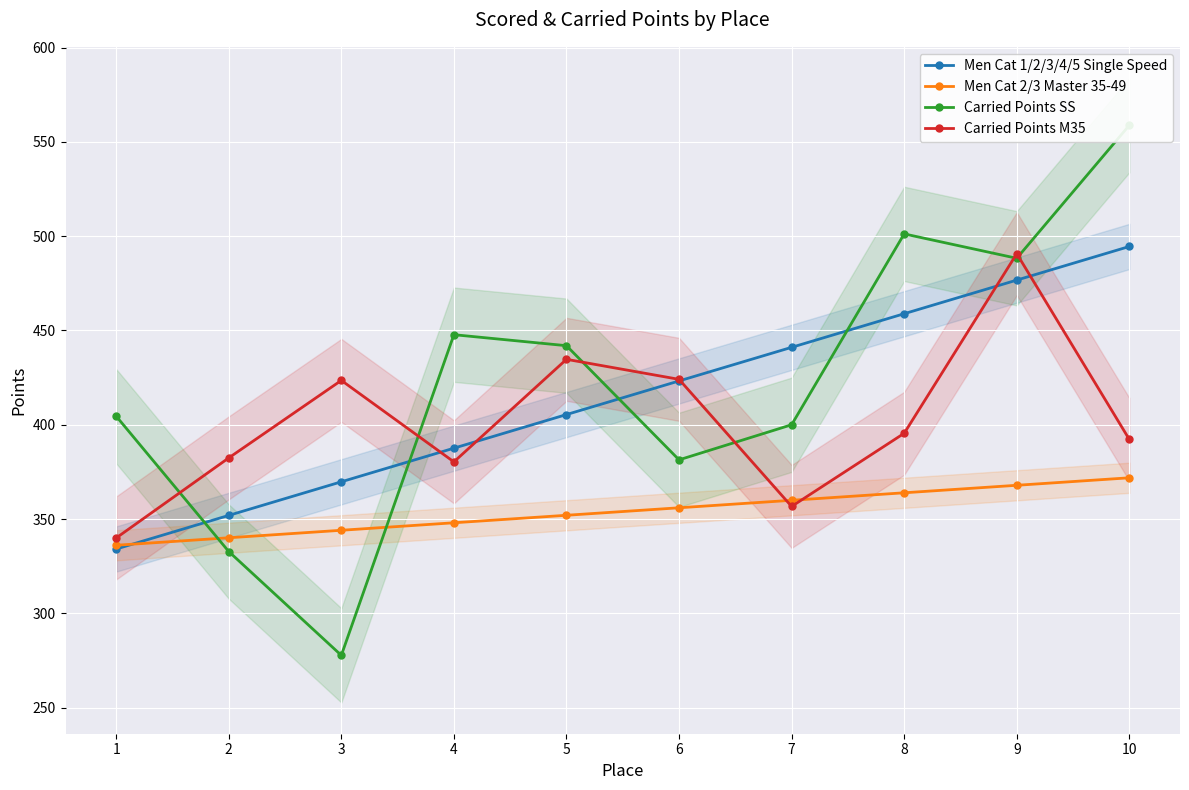

At which category is the sum across all series the highest?

9